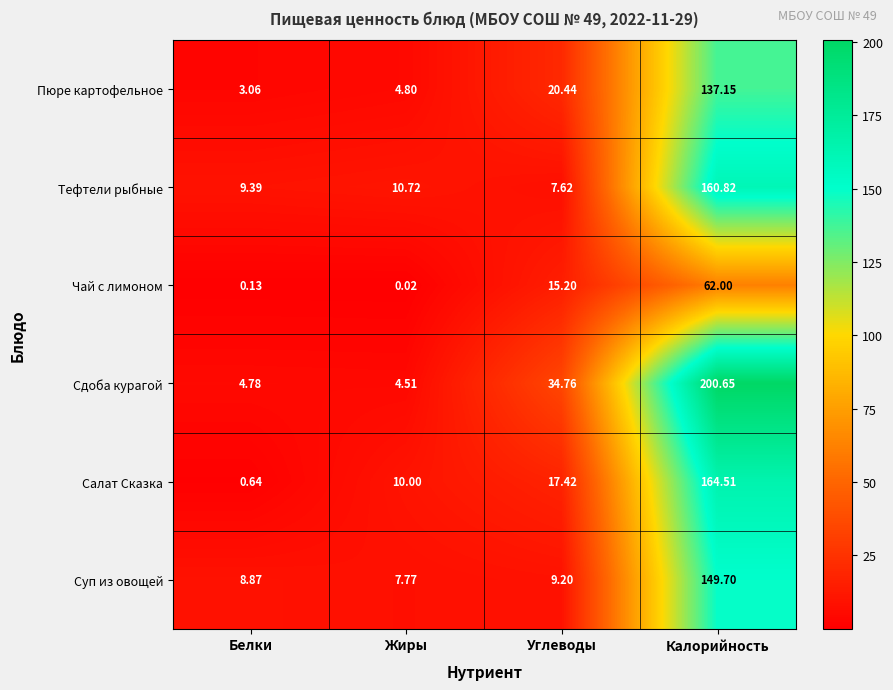

How many data points in Чай с лимоном are above 15?

2